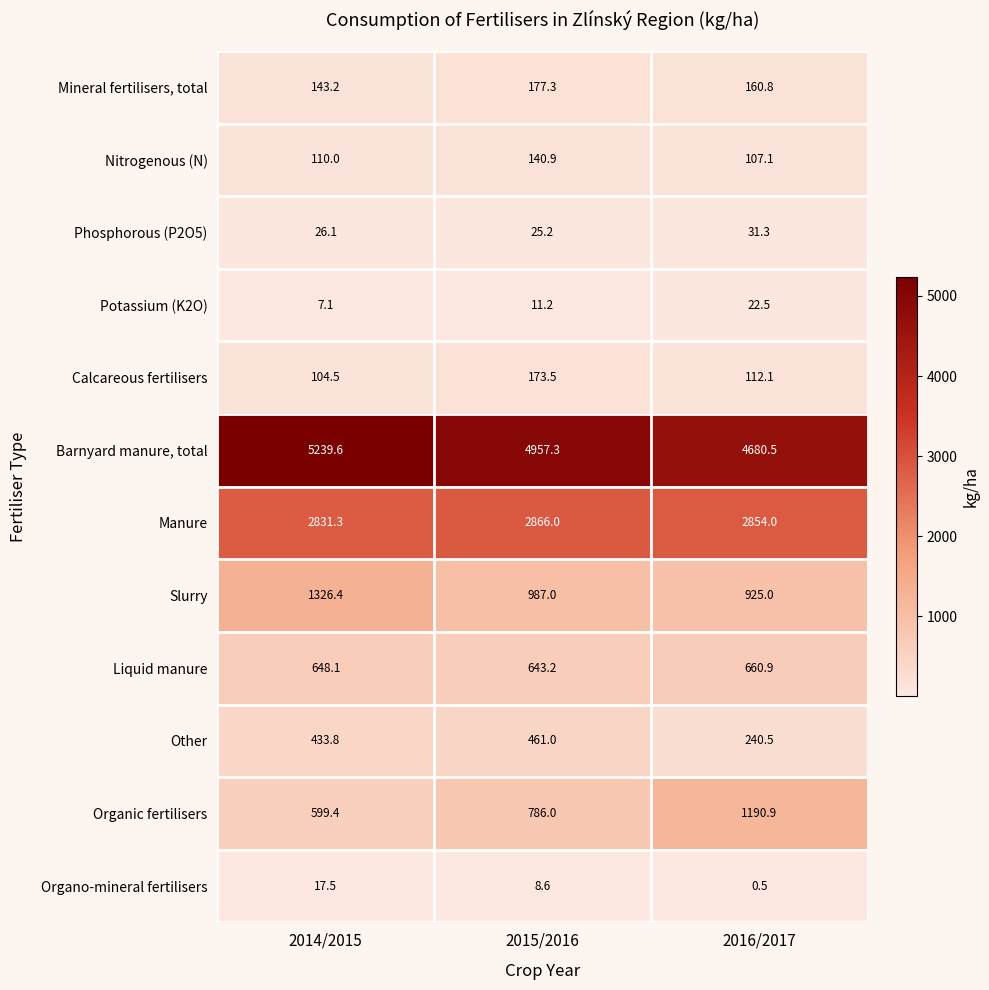

True or false: Manure has a value of 2866.0 at 2015/2016.

True